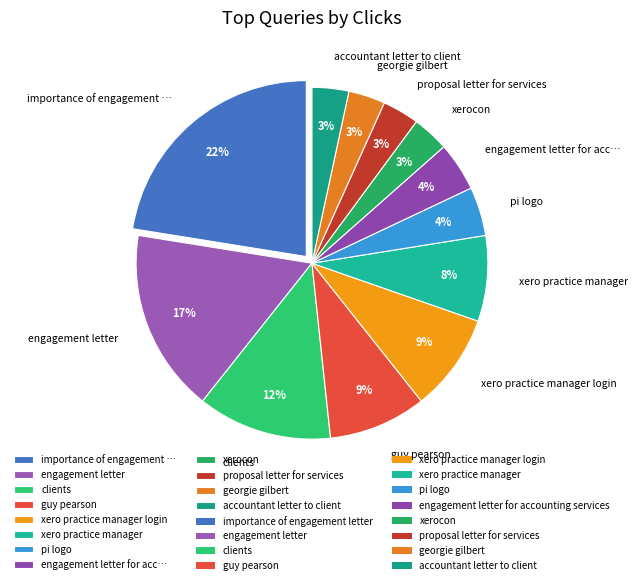

Is there any slice that represents more than half of the pie?

No